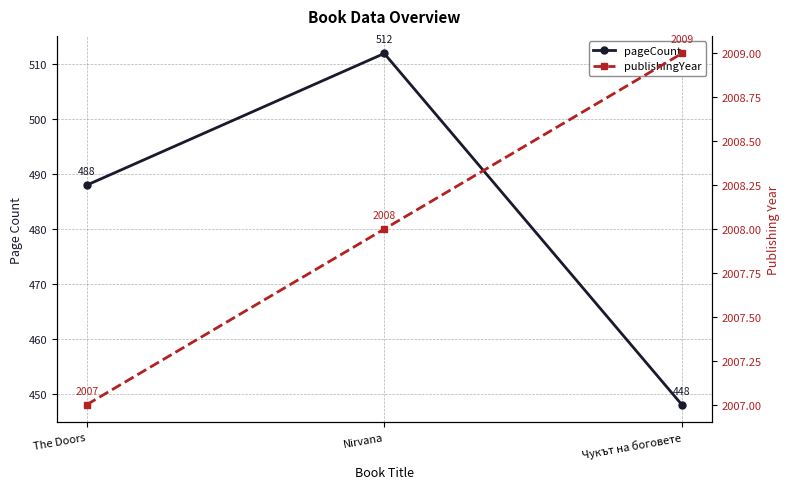

What is the total value across all series at Nirvana?

2520